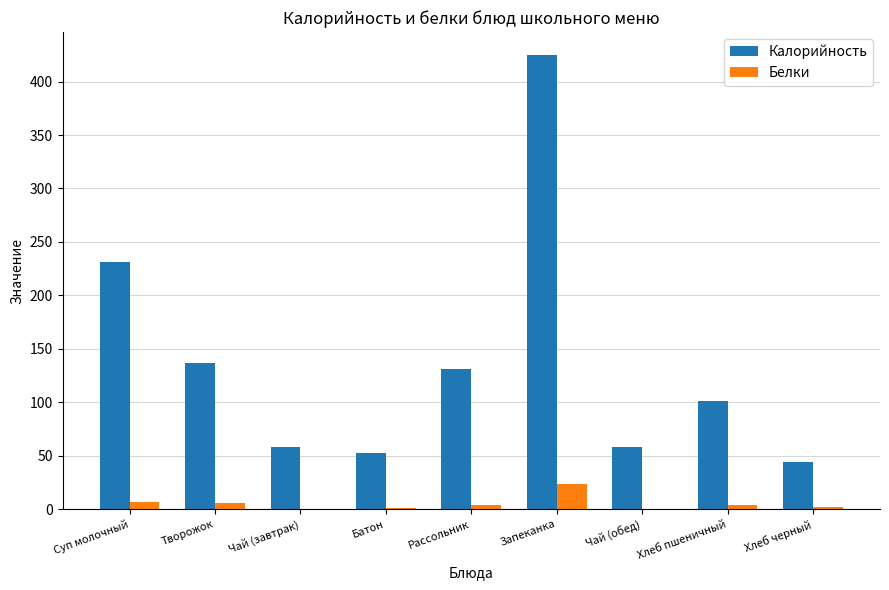

Which category has the highest value in the Белки series?

Запеканка